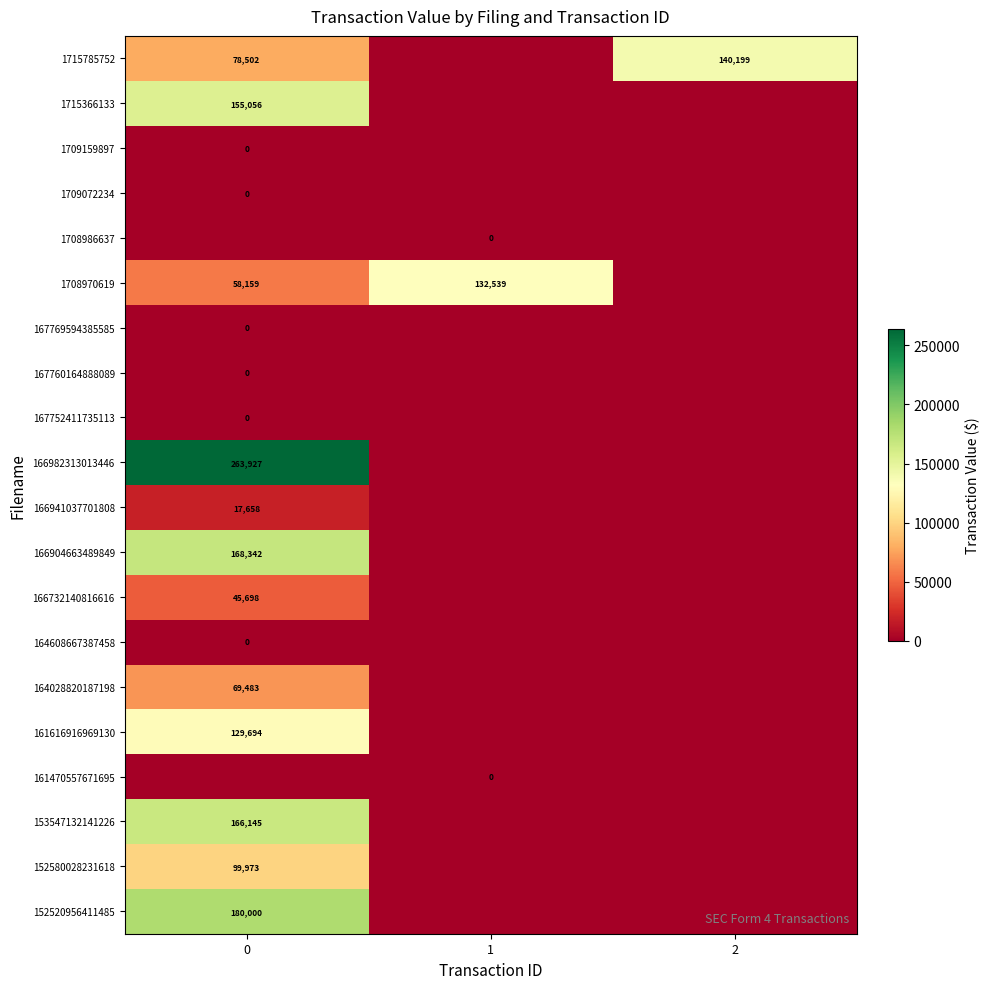

True or false: 152520956411485 has a value of 180000 at 0.

True